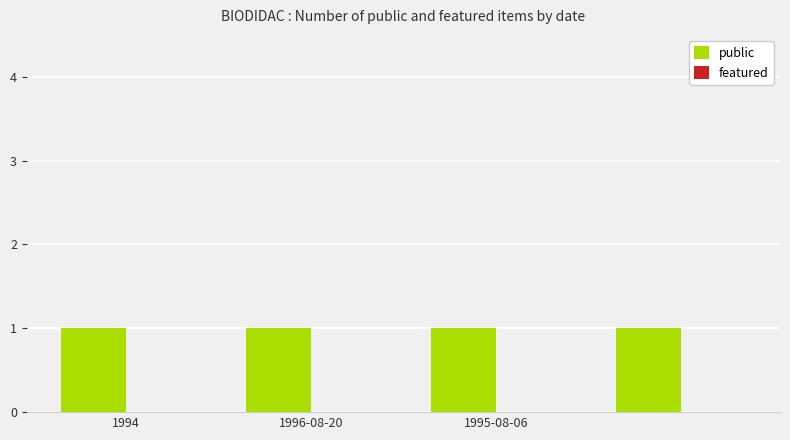

Which series changed the most between 1994 and 1995-08-06?

public